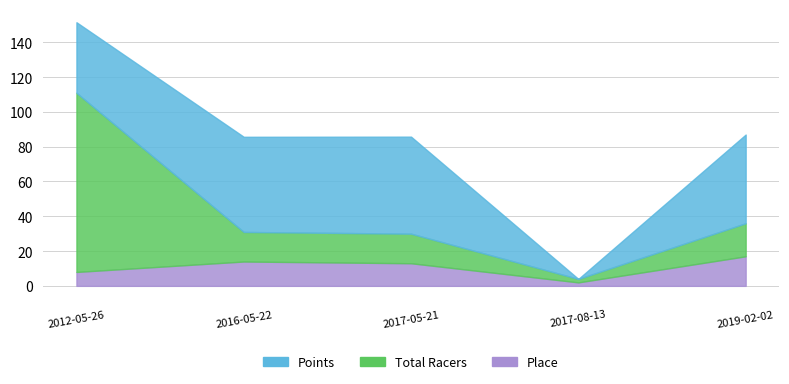

Which series has the largest range (max minus min)?

Total Racers